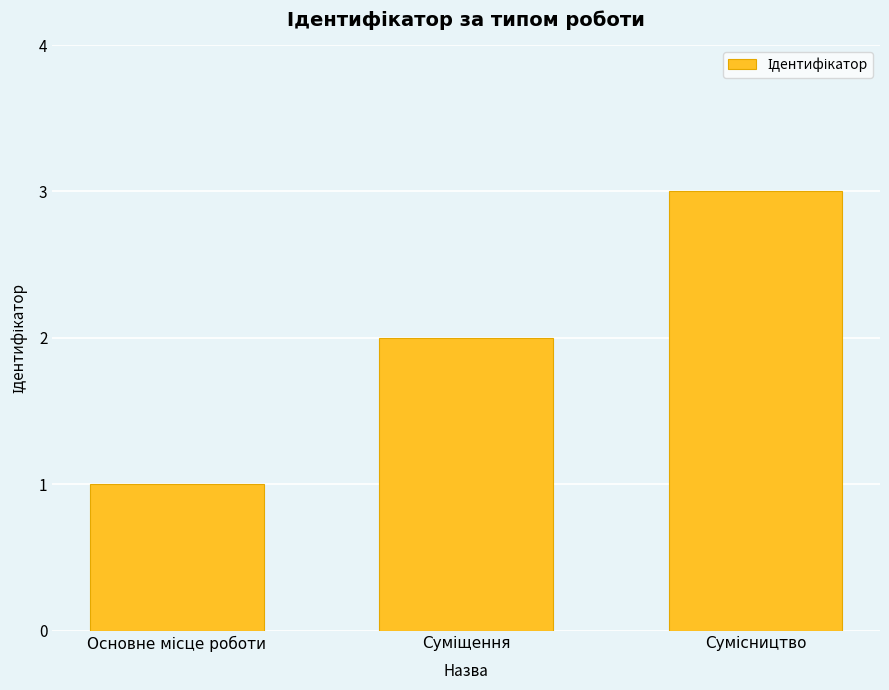

Does the chart contain any negative values?

No